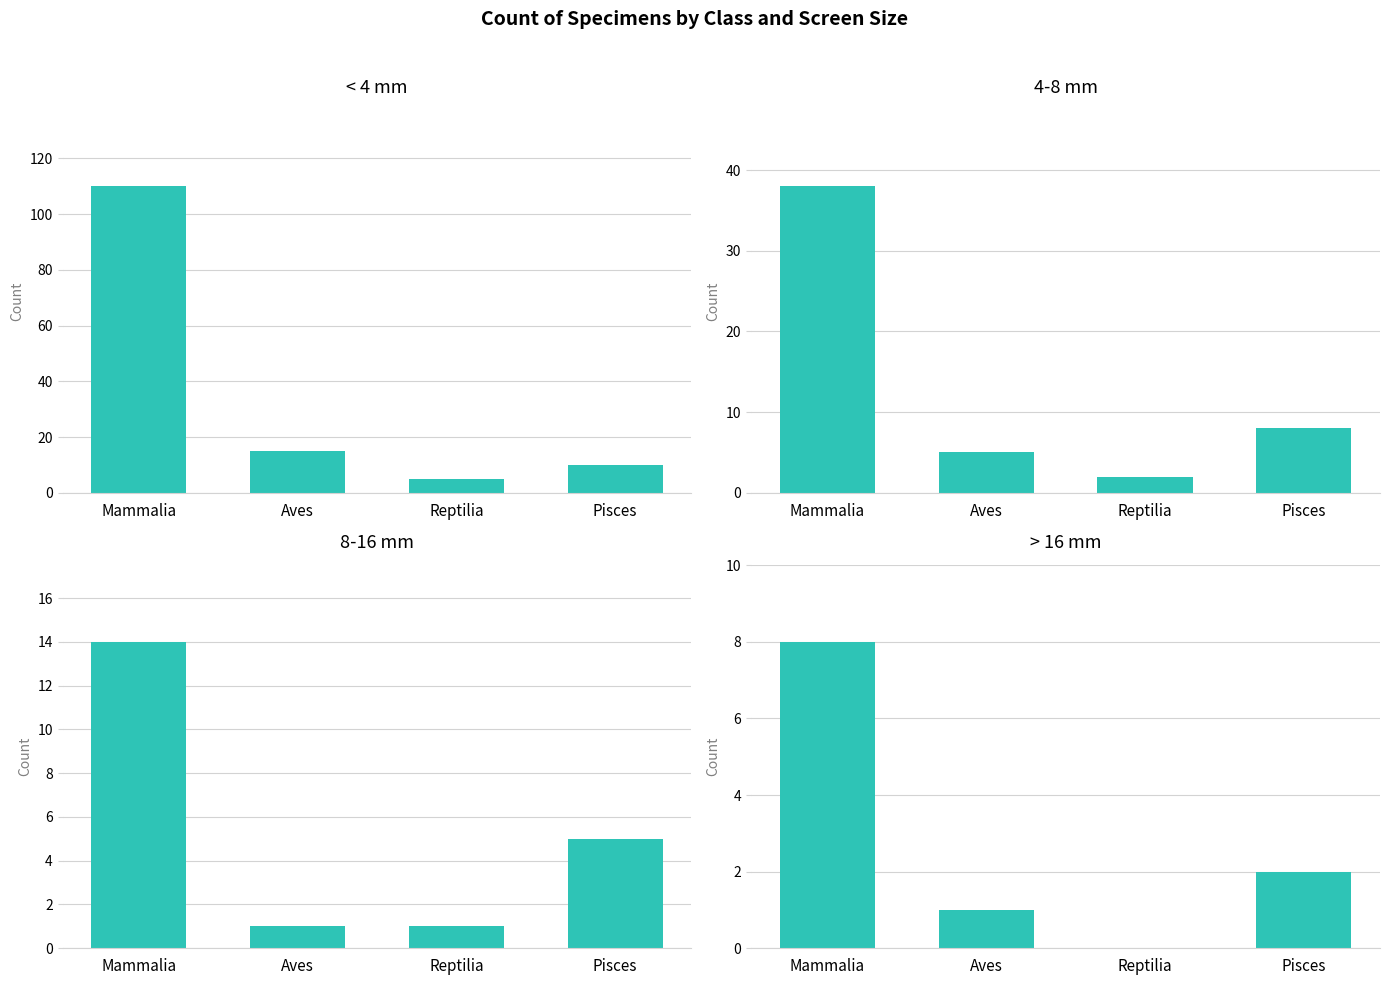

What is the highest value of the < 4 mm series?

110